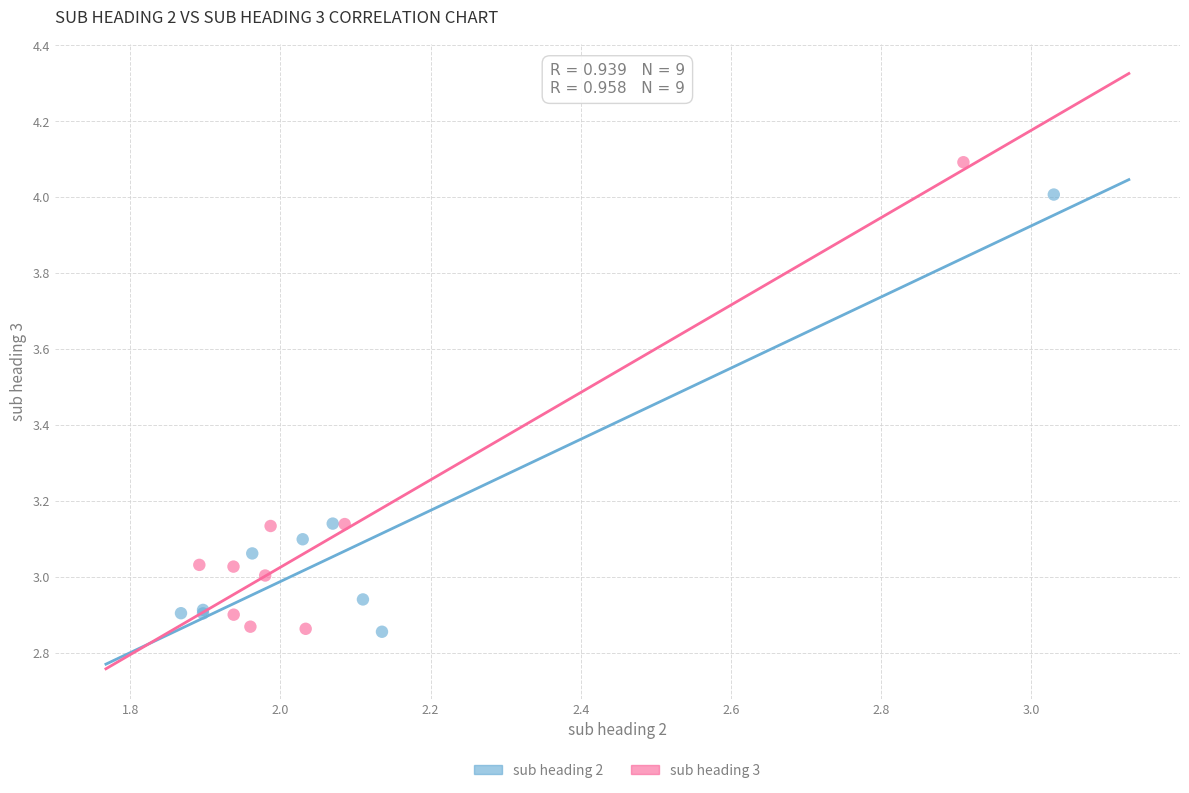

What are all the series names shown in the legend?

sub heading 2, sub heading 3